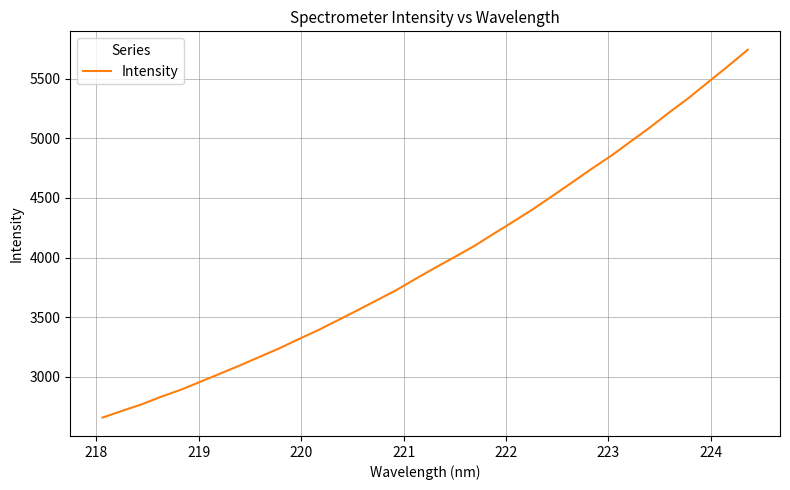

What is the smallest value displayed?

2657.2